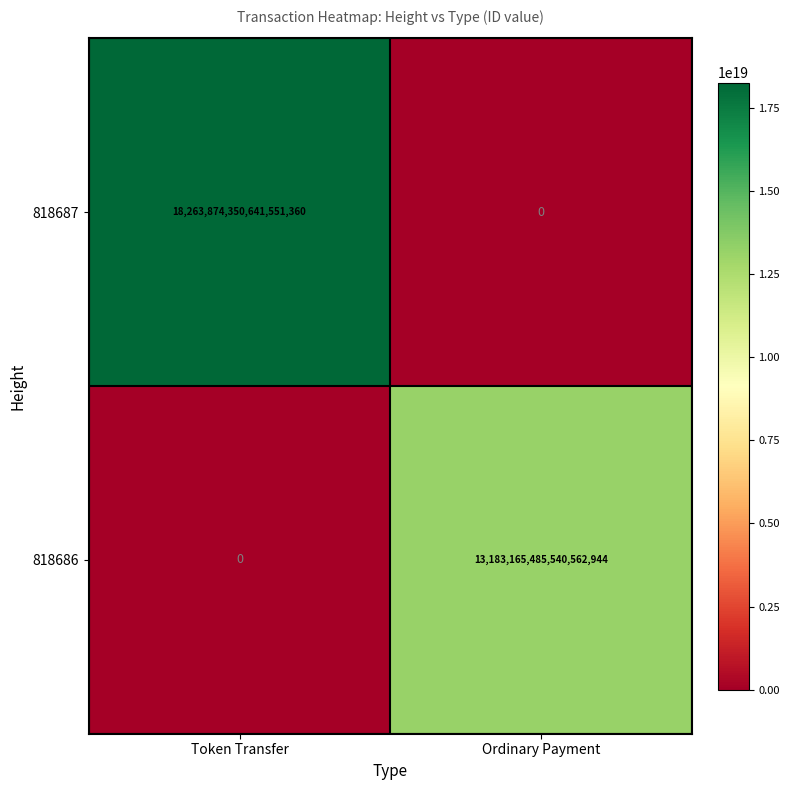

At which category is the sum across all series the highest?

Token Transfer